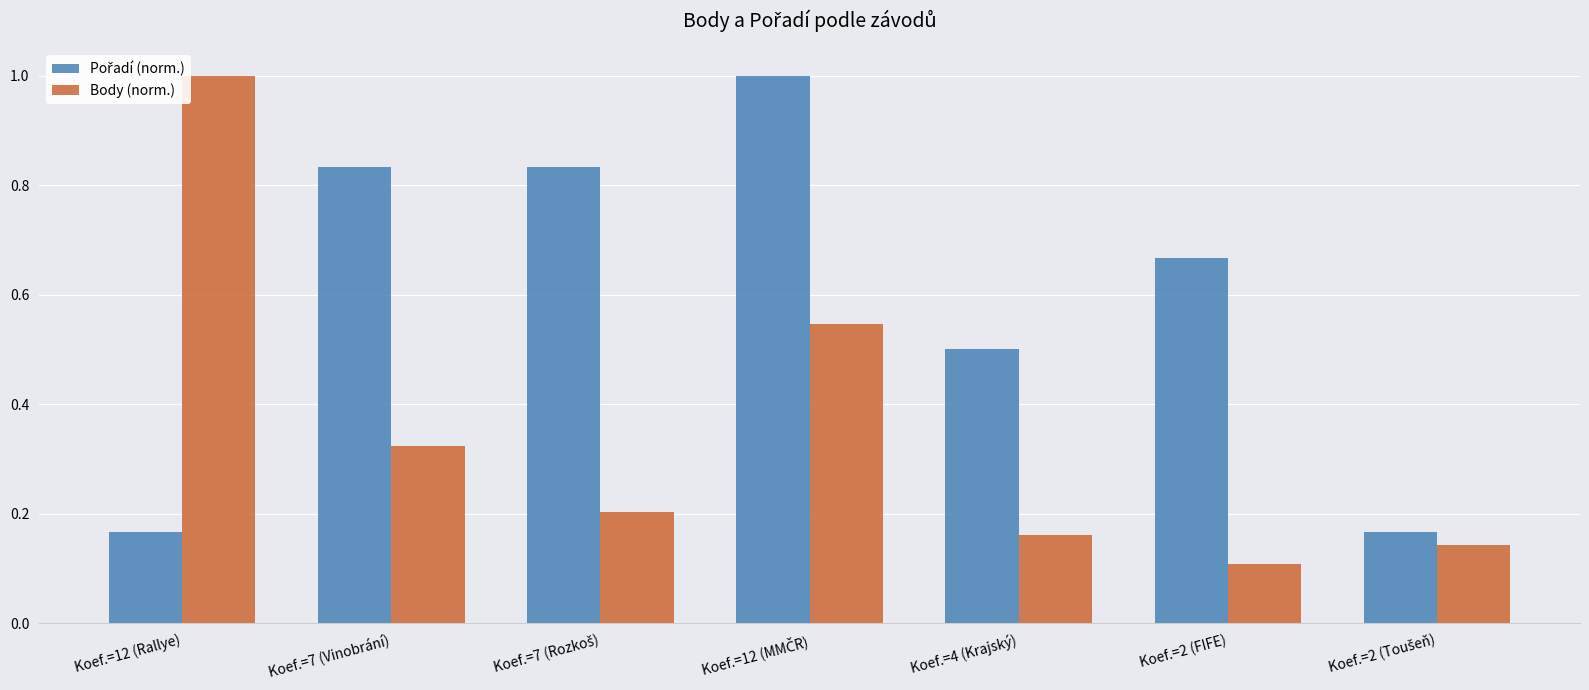

Which category has the highest value in the Body (norm.) series?

Koef.=12 (Rallye)